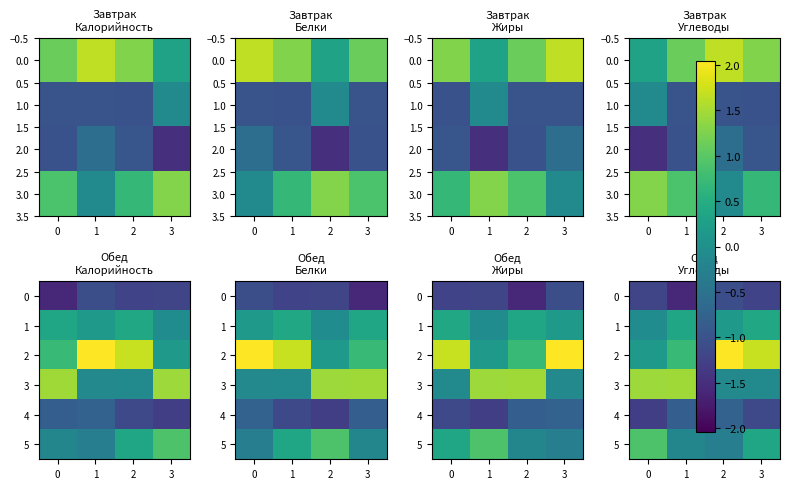

At how many categories does at least one series exceed 1?

4